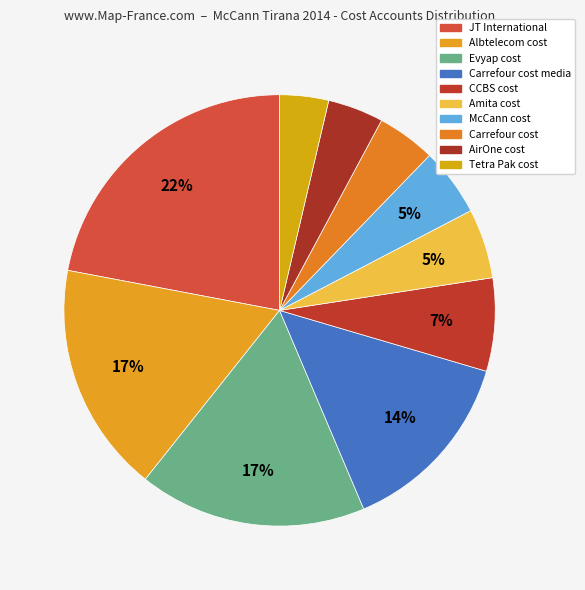

Rank the categories by value from highest to lowest.

JT International, Albtelecom cost, Evyap cost, Carrefour cost media, CCBS cost, Amita cost, McCann cost, Carrefour cost, AirOne cost, Tetra Pak cost